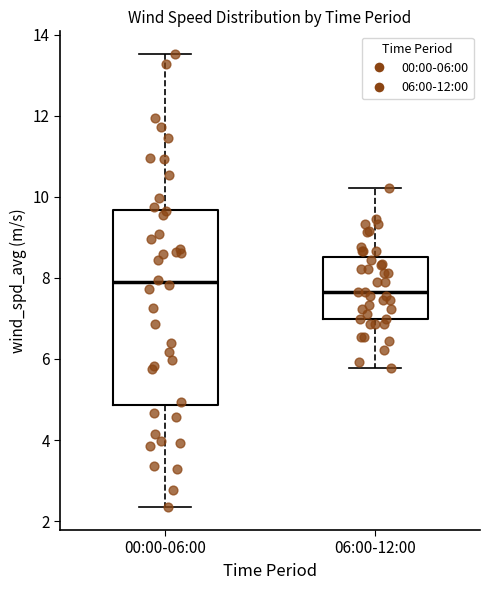

Where does the lower whisker of the box for 00:00-06:00 end on the y-axis? The values are not printed on the chart, so give them approximately, as read against the axis.

2.4